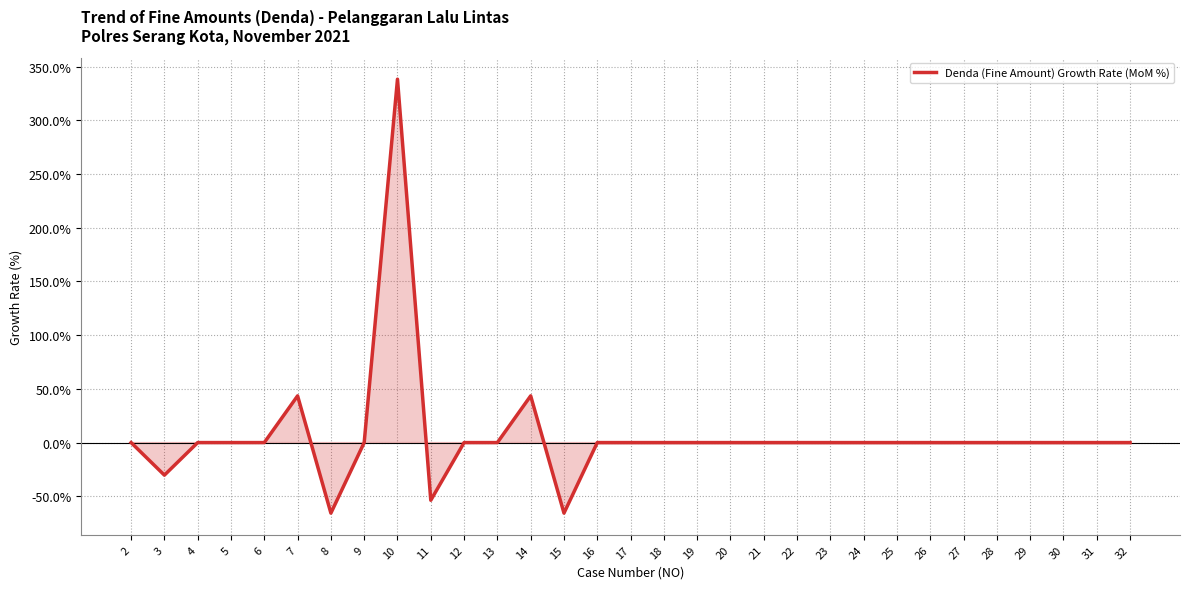

What is the greatest value displayed?

338.2